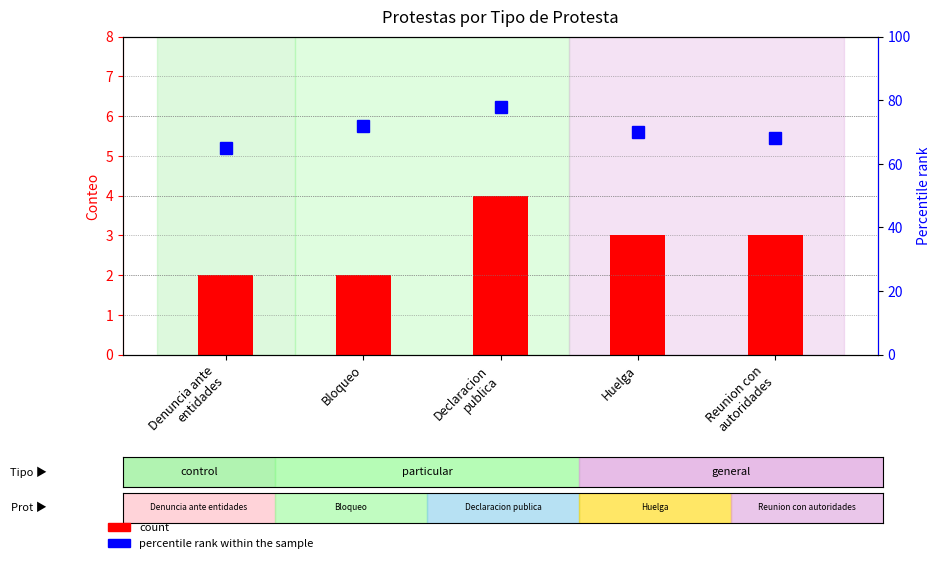

Is it true that count equals 5 at Reunion con
autoridades?

False